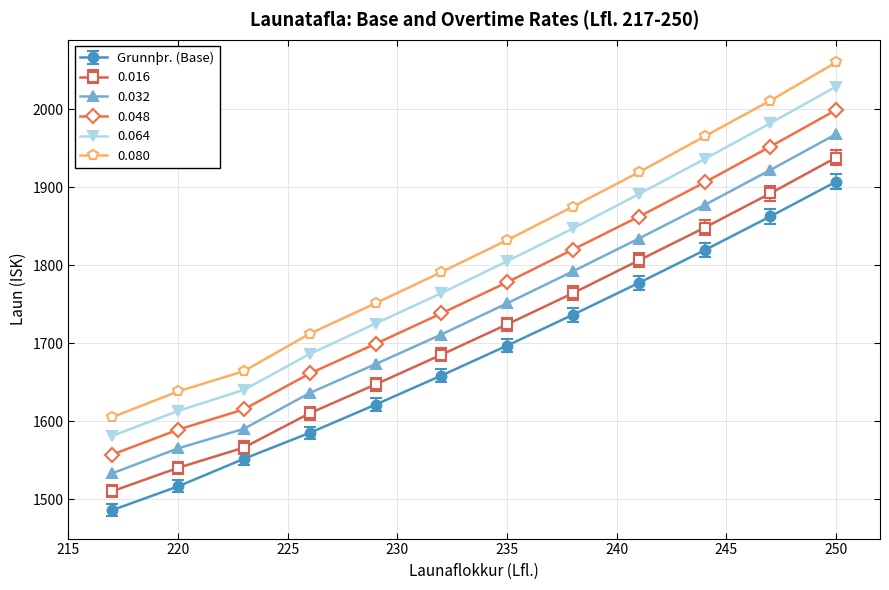

True or false: 0.064 and 0.080 cross at least once.

False